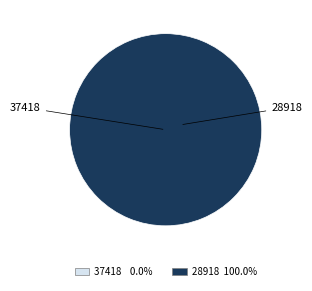

Do 28918 and 37418 together represent more than half of the pie?

Yes